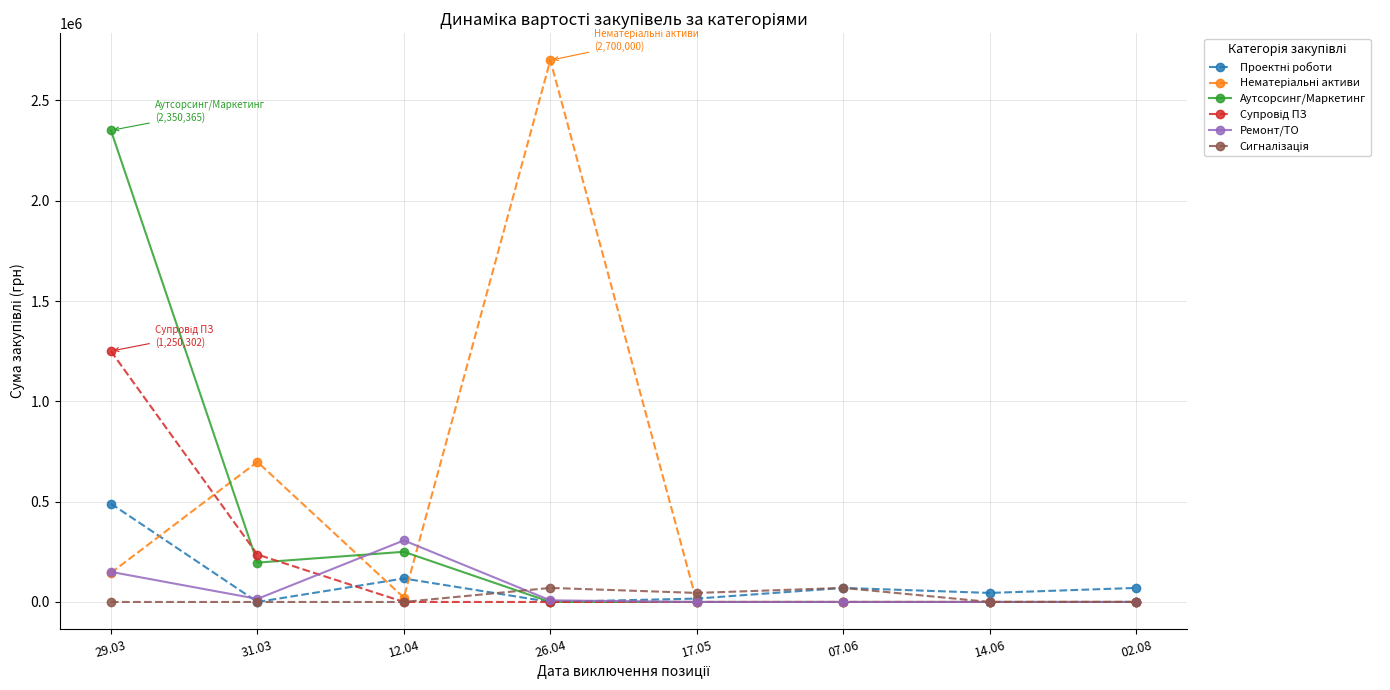

Does the chart have visible grid lines?

Yes